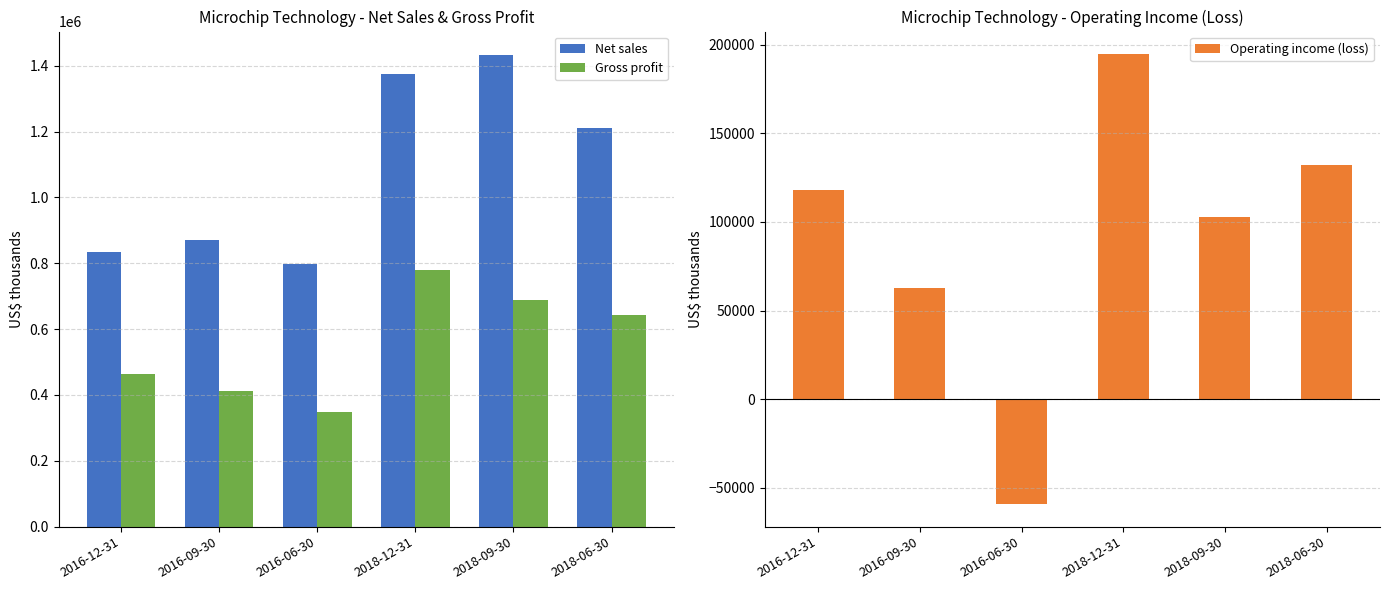

What is the total value across all series at 2016-06-30?

1088797